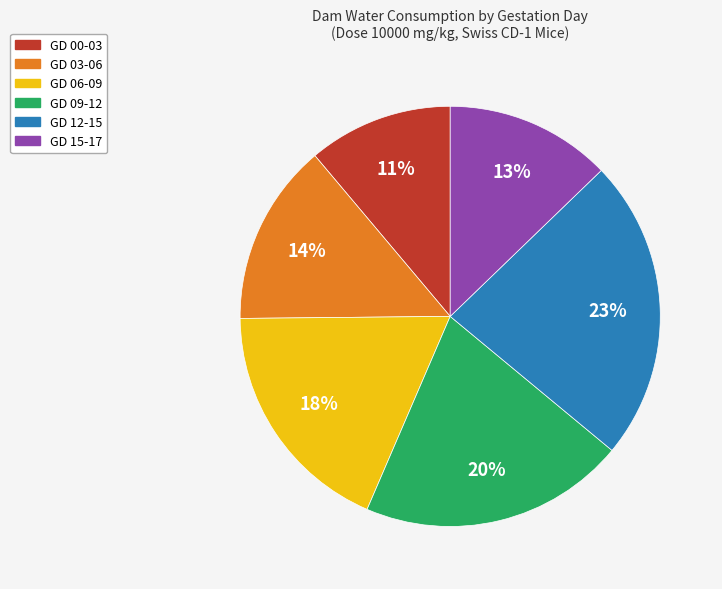

Between GD 06-09 and GD 03-06, which is larger?

GD 06-09